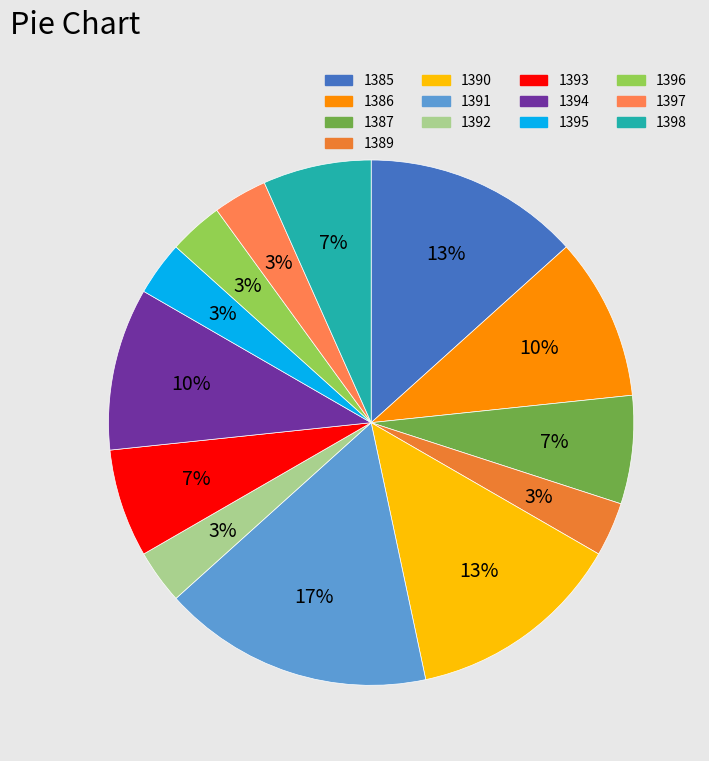

Count the number of slices in the pie.

13